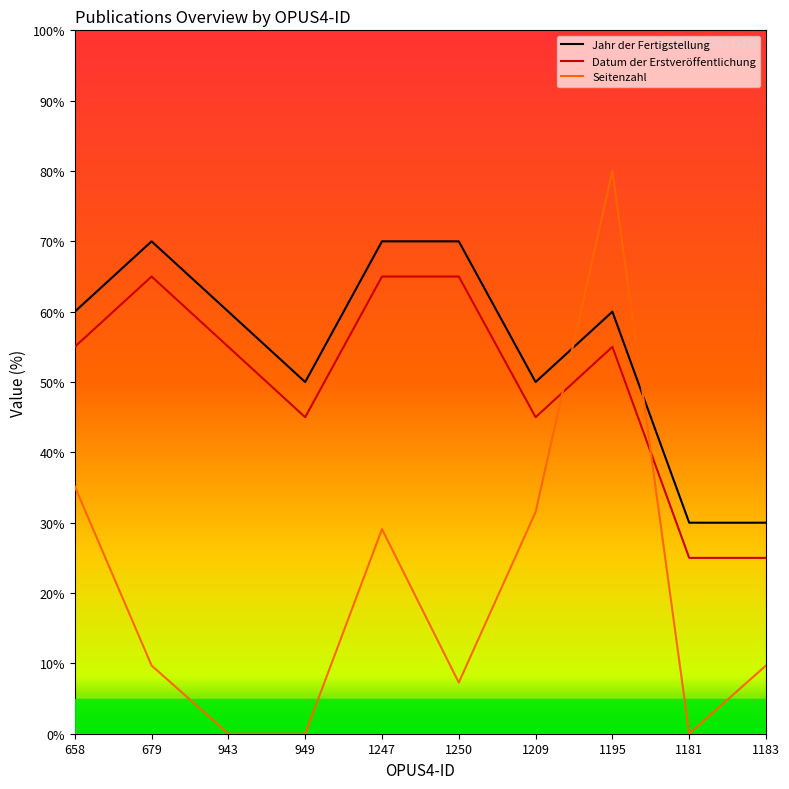

What is the spread (max minus min) of values at 1247?

40.9